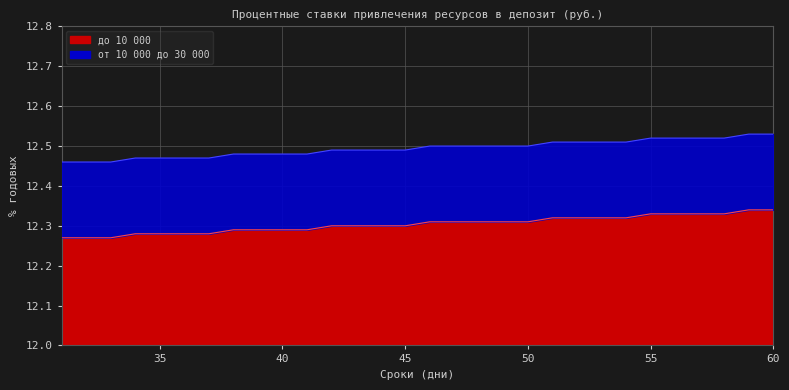

Reading right to left, what are all the values shown in this chart?

до 10 000: 60=12.3	59=12.3	58=12.3	57=12.3	56=12.3	55=12.3	54=12.3	53=12.3	52=12.3	51=12.3	50=12.3	49=12.3	48=12.3	47=12.3	46=12.3	45=12.3	44=12.3	43=12.3	42=12.3	41=12.3	40=12.3	39=12.3	38=12.3	37=12.3	36=12.3	35=12.3	34=12.3	33=12.3	32=12.3	31=12.3
от 10 000 до 30 000: 60=12.5	59=12.5	58=12.5	57=12.5	56=12.5	55=12.5	54=12.5	53=12.5	52=12.5	51=12.5	50=12.5	49=12.5	48=12.5	47=12.5	46=12.5	45=12.5	44=12.5	43=12.5	42=12.5	41=12.5	40=12.5	39=12.5	38=12.5	37=12.5	36=12.5	35=12.5	34=12.5	33=12.5	32=12.5	31=12.5